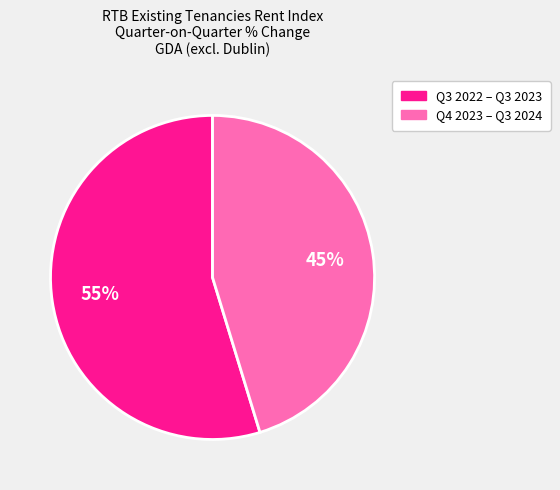

Is there a majority slice in this chart?

Yes